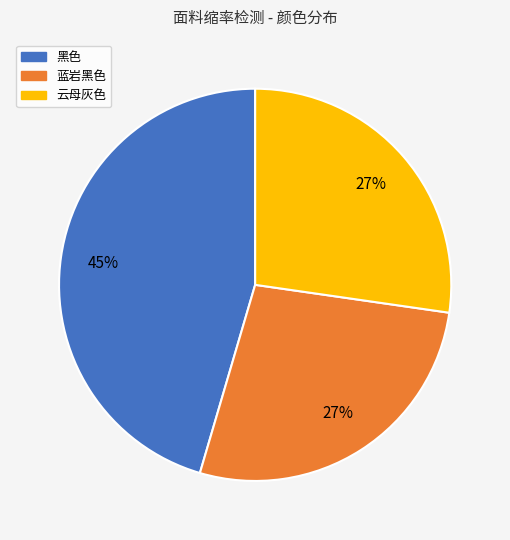

How many slices are in this pie chart?

3